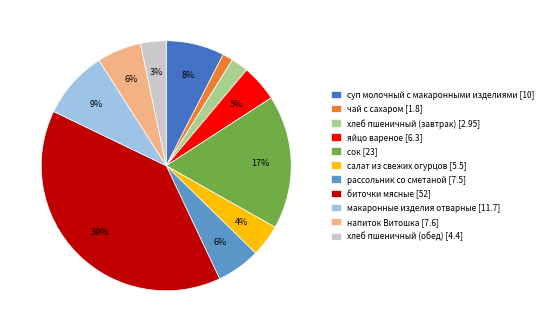

Which has a higher value, сок or биточки мясные?

биточки мясные